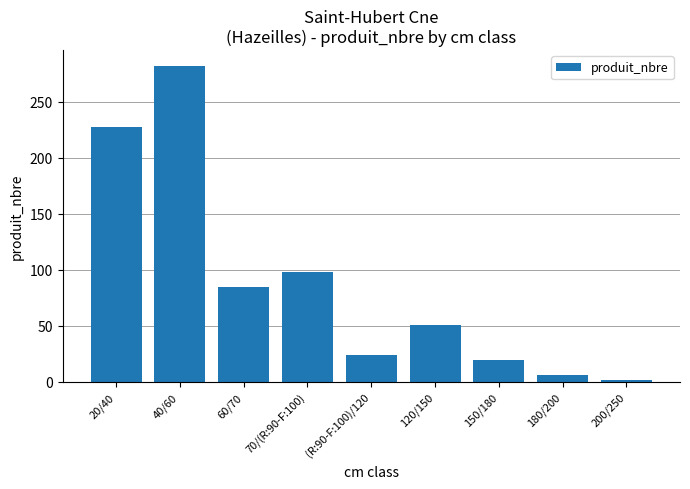

Does the chart contain stacked bars?

No